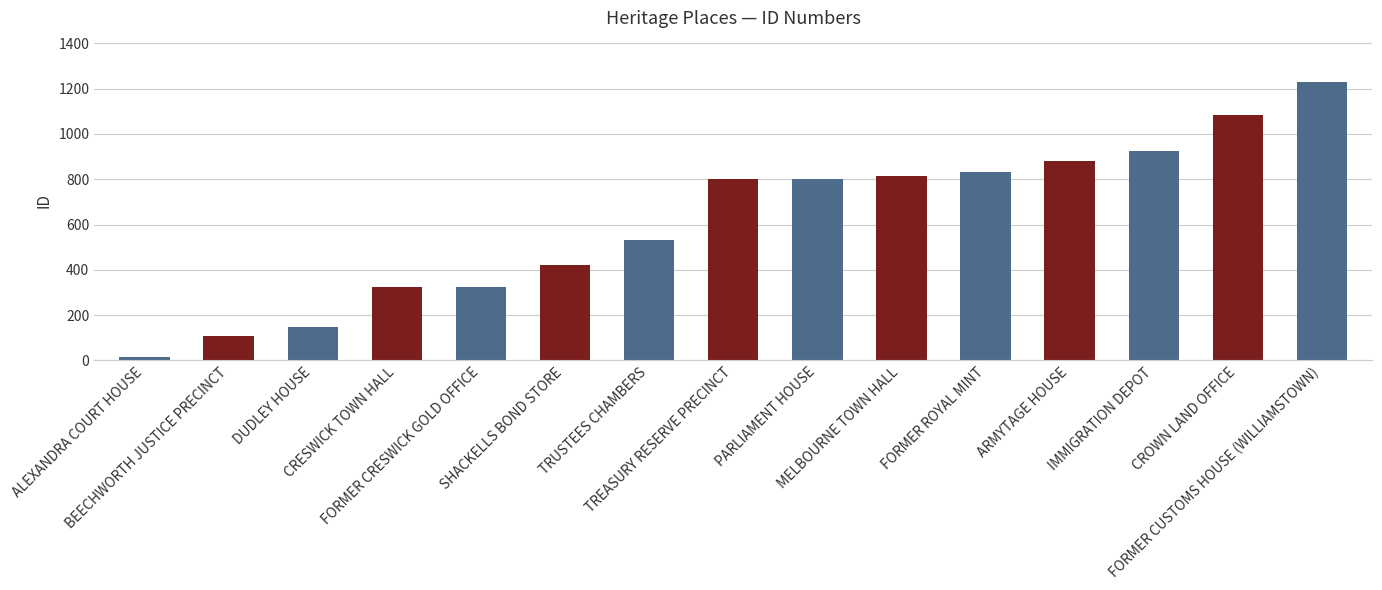

What position from the left is MELBOURNE TOWN HALL?

10